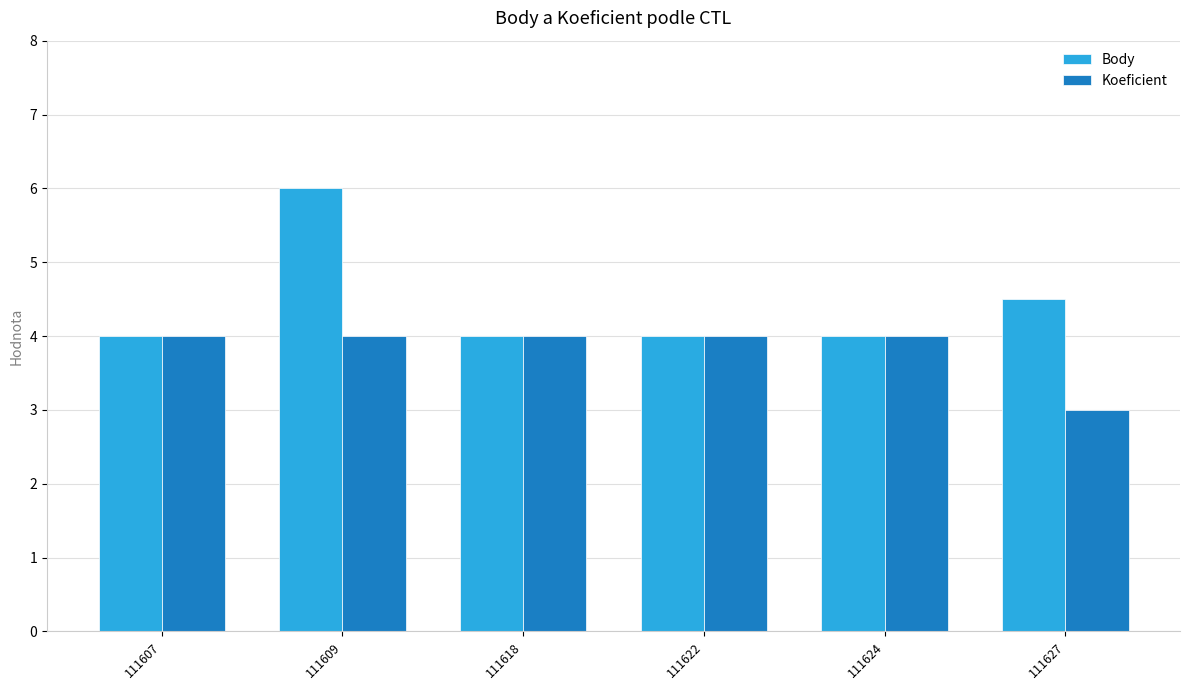

The value of Body at 111627 is 4.5. True or false?

True